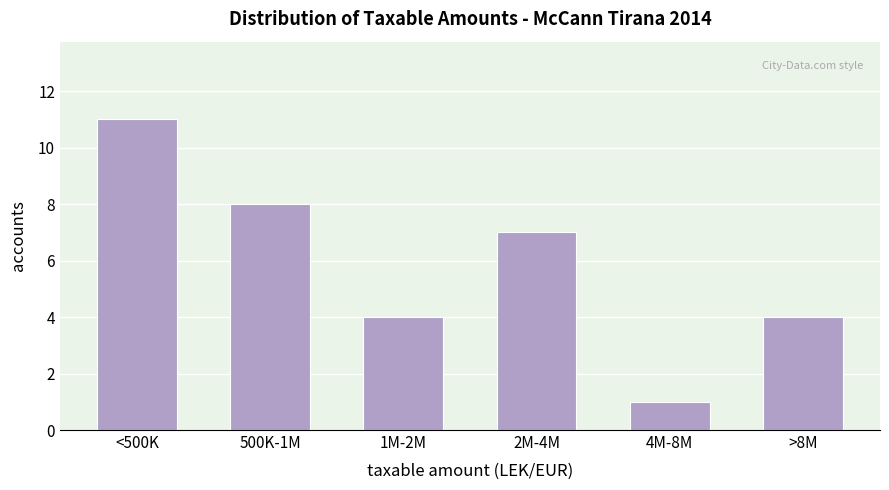

Reading right to left, transcribe all the data shown in this chart.

>8M=4	4M-8M=1	2M-4M=7	1M-2M=4	500K-1M=8	<500K=11